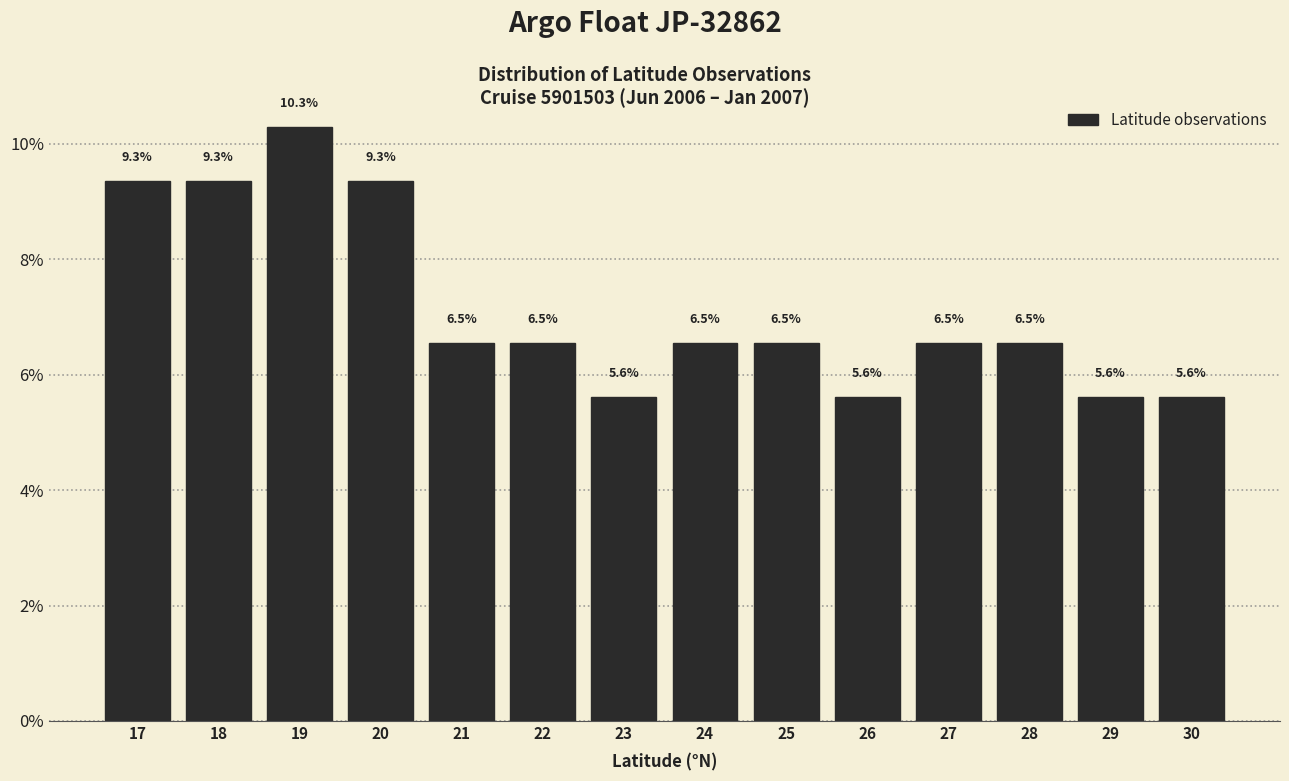

Reading left to right, transcribe this chart: for each bar, give the range it covers on the x-axis and its height.

16.5 to 17.5: 9.3
17.5 to 18.5: 9.3
18.5 to 19.5: 10.3
19.5 to 20.5: 9.3
20.5 to 21.5: 6.5
21.5 to 22.5: 6.5
22.5 to 23.5: 5.6
23.5 to 24.5: 6.5
24.5 to 25.5: 6.5
25.5 to 26.5: 5.6
26.5 to 27.5: 6.5
27.5 to 28.5: 6.5
28.5 to 29.5: 5.6
29.5 to 30.5: 5.6